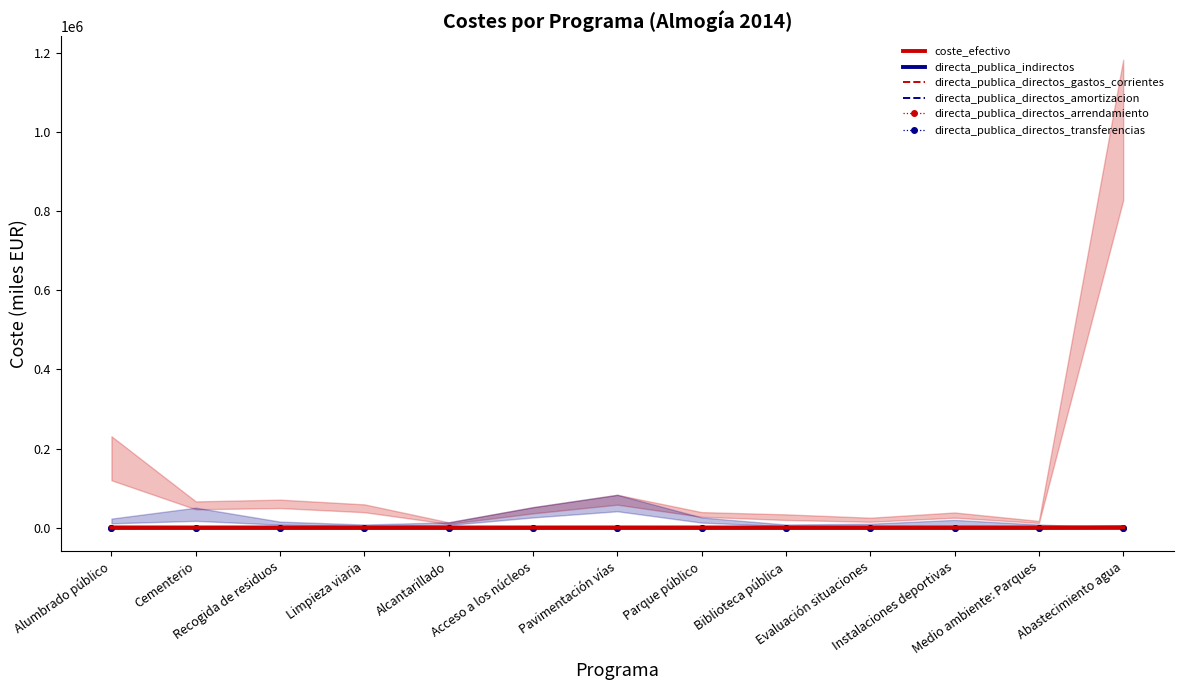

Rank the categories by directa_publica_directos_arrendamiento value from lowest to highest.

Alumbrado público, Cementerio, Recogida de residuos, Limpieza viaria, Alcantarillado, Acceso a los núcleos, Pavimentación vías, Parque público, Biblioteca pública, Evaluación situaciones, Instalaciones deportivas, Medio ambiente: Parques, Abastecimiento agua